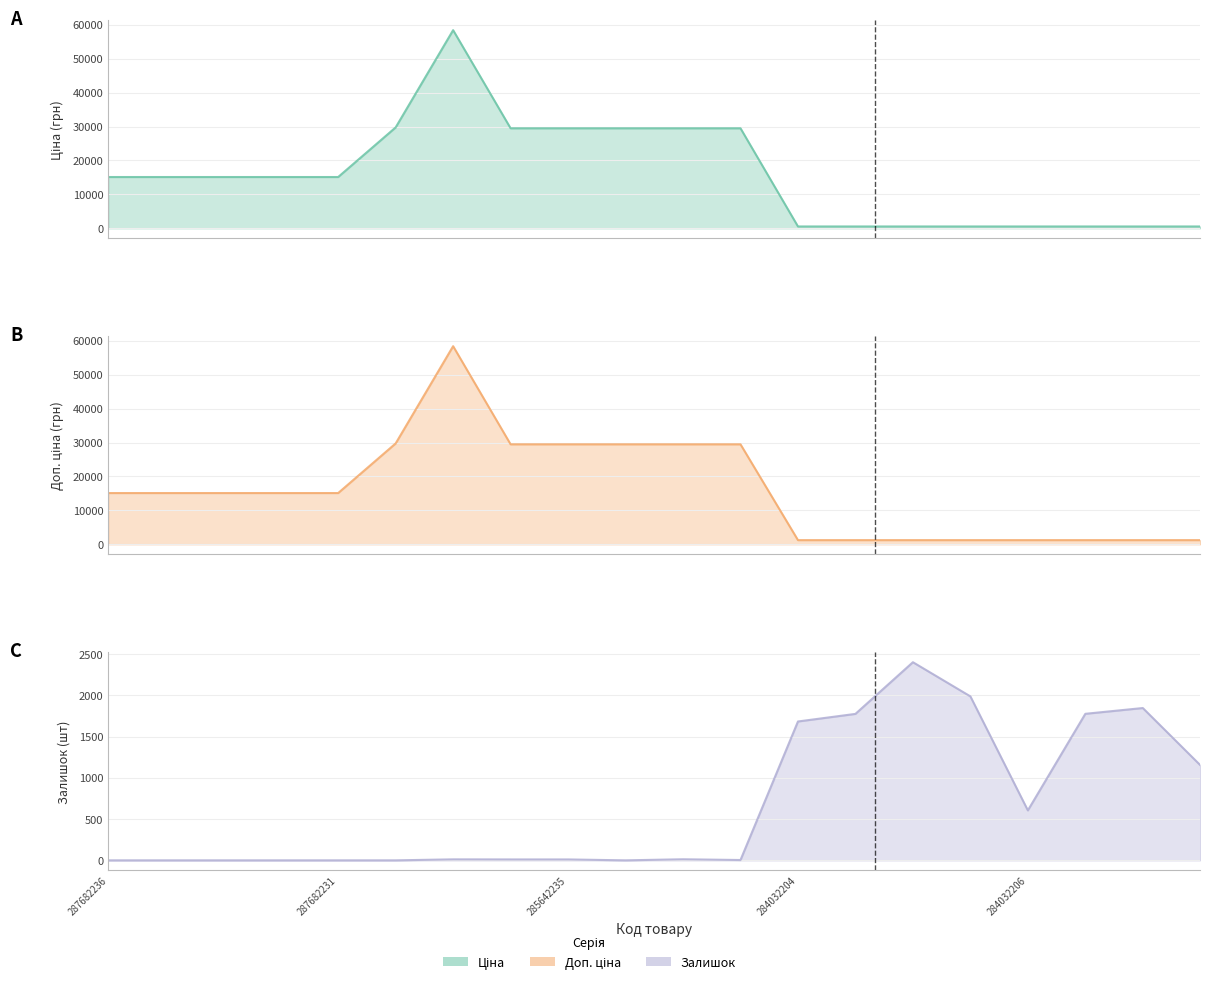

Reading right to left, list all the values displayed in this chart.

Ціна: 539.0	539.0	539.0	539.0	539.0	539.0	539.0	539.0	29491.5	29491.5	29491.5	29491.5	29491.5	58426.5	29747.2	15120.0	15120.0	15120.0	15120.0	15120.0
Доп. ціна: 1235.4	1235.4	1235.4	1235.4	1235.4	1235.4	1235.4	1235.4	29491.5	29491.5	29491.5	29491.5	29491.5	58426.5	29747.2	15120.0	15120.0	15120.0	15120.0	15120.0
Залишок: 1153.0	1845.0	1775.0	605.0	1986.0	2400.0	1774.0	1682.0	4.0	13.0	0.0	11.0	11.0	12.0	0.0	0.0	0.0	0.0	0.0	0.0